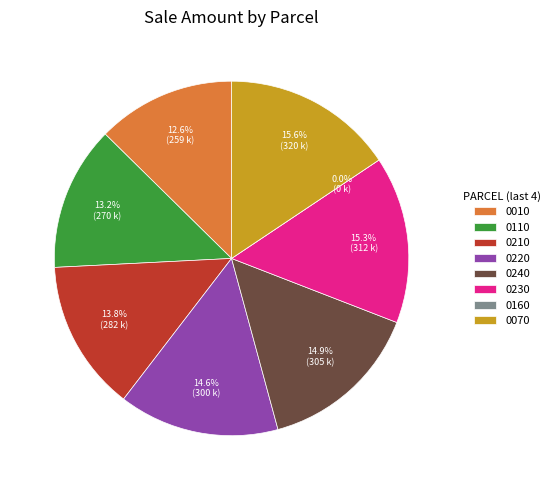

Is the sum of 32-25-17-0190-00000-0210 and 32-25-17-0190-00000-0110 greater than half?

No